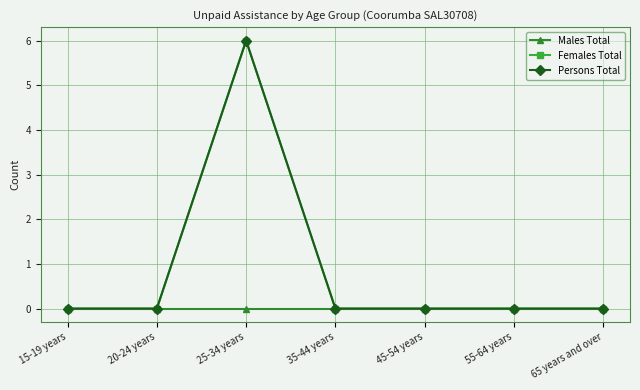

Is this an area chart (filled region under the line)?

No